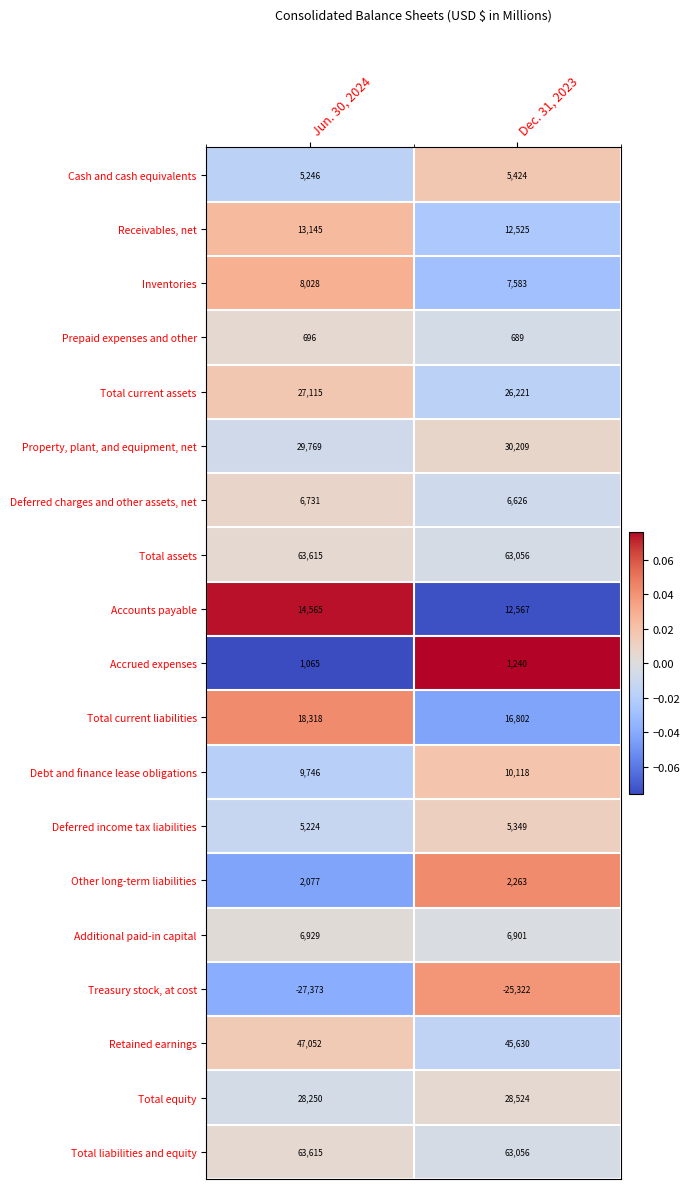

What is the maximum value shown in the chart?

63615